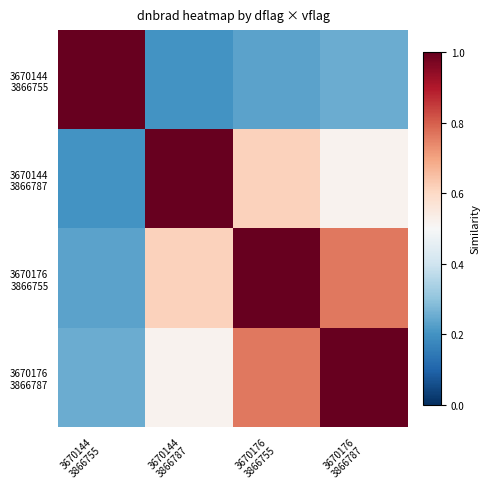

Count the number of data series in this chart.

4